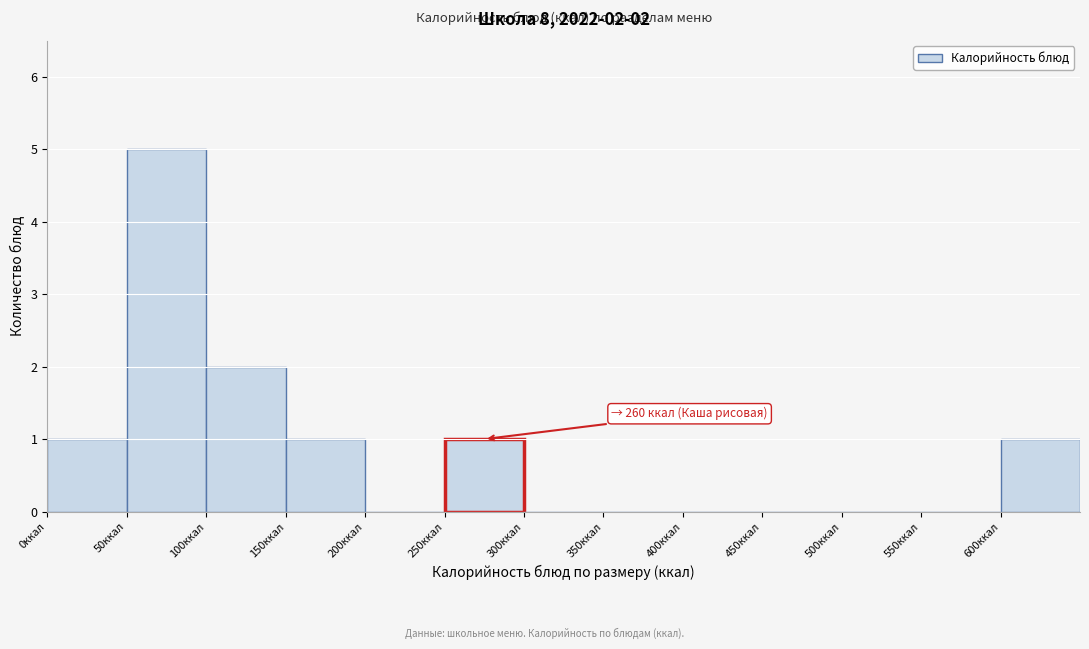

Which range on the x-axis has the tallest bar?

50 to 100